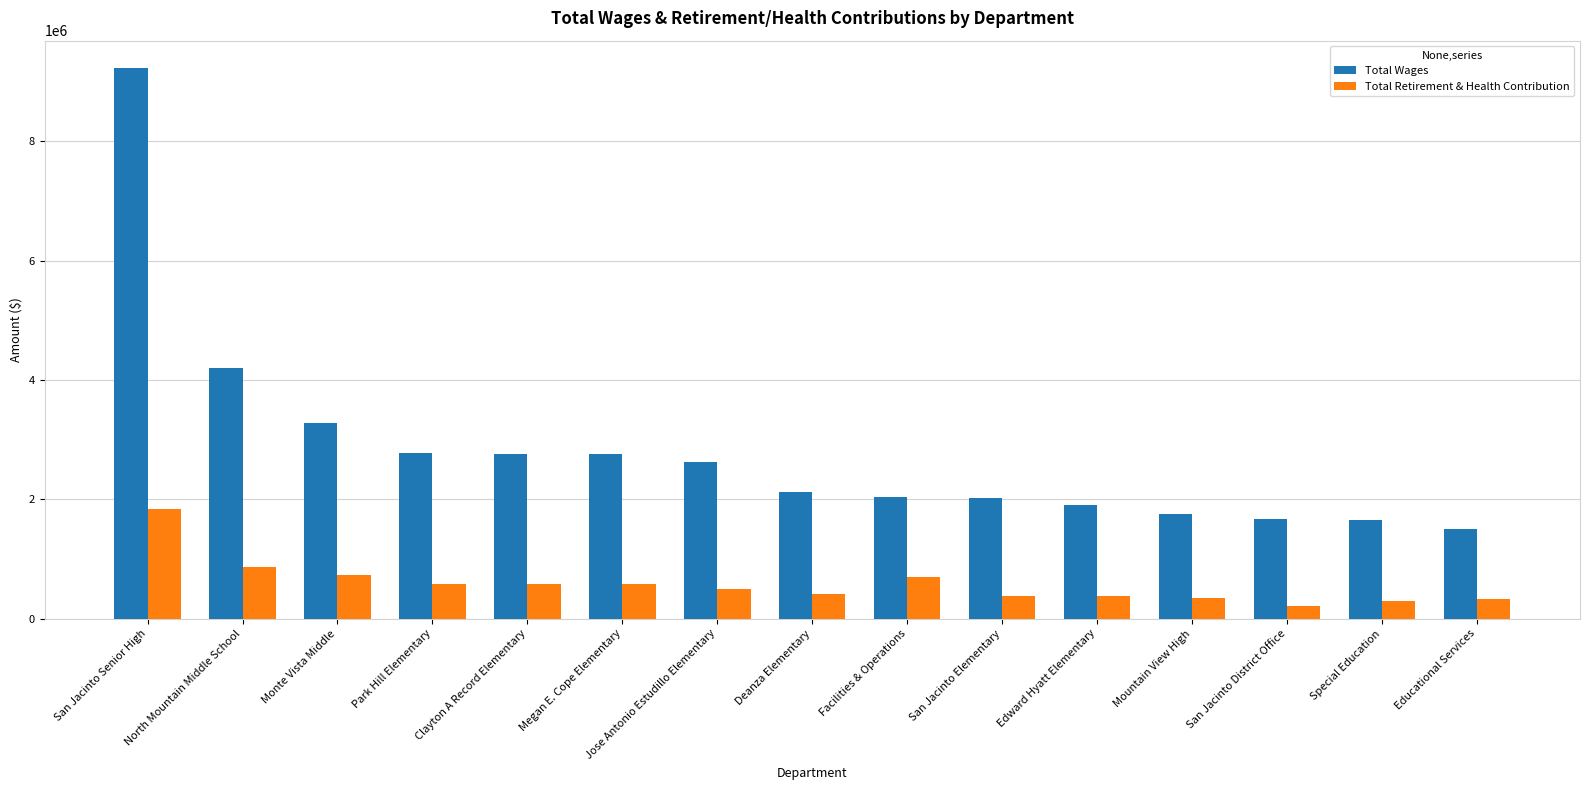

Rank the series by their maximum value, from lowest to highest.

Total Retirement & Health Contribution, Total Wages